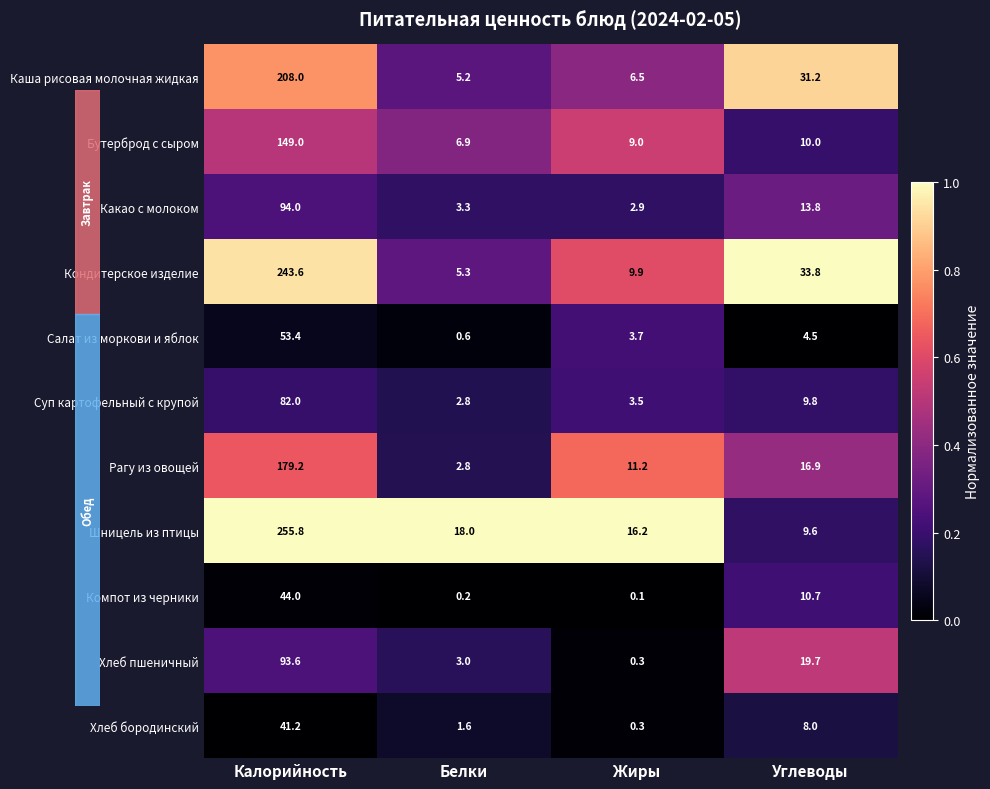

What is the difference between the second highest and minimum values in the Рагу из овощей series?

14.1